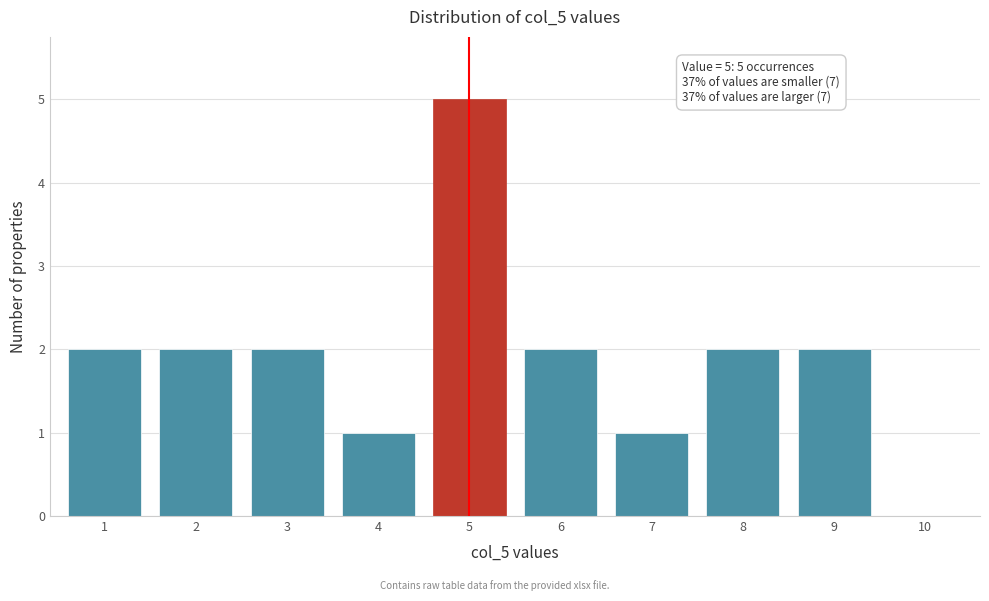

Reading left to right, transcribe all the data shown in this chart.

1=2	2=2	3=2	4=1	5=5	6=2	7=1	8=2	9=2	10=0